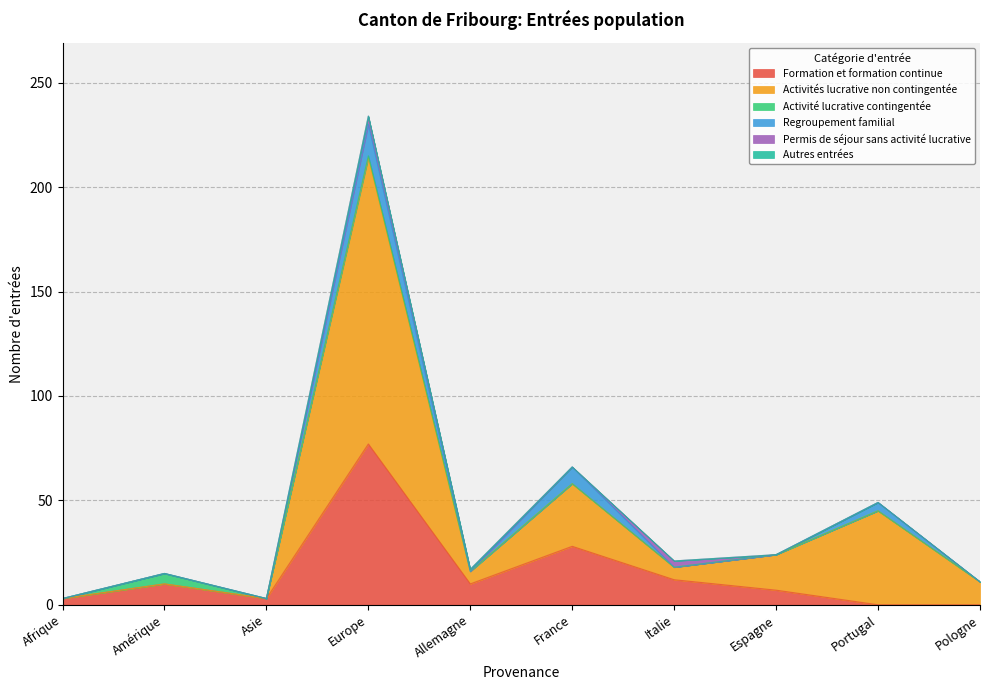

Reading left to right, what are all the values shown in this chart?

Formation et formation continue: 3	10	3	77	10	28	12	7	0	0
Activités lucrative non contingentée: 0	0	0	137	6	30	6	17	45	11
Activité lucrative contingentée: 0	5	0	1	0	0	0	0	0	0
Regroupement familial: 0	0	0	15	0	8	0	0	4	0
Permis de séjour sans activité lucrative: 0	0	0	4	1	0	3	0	0	0
Autres entrées: 0	0	0	0	0	0	0	0	0	0